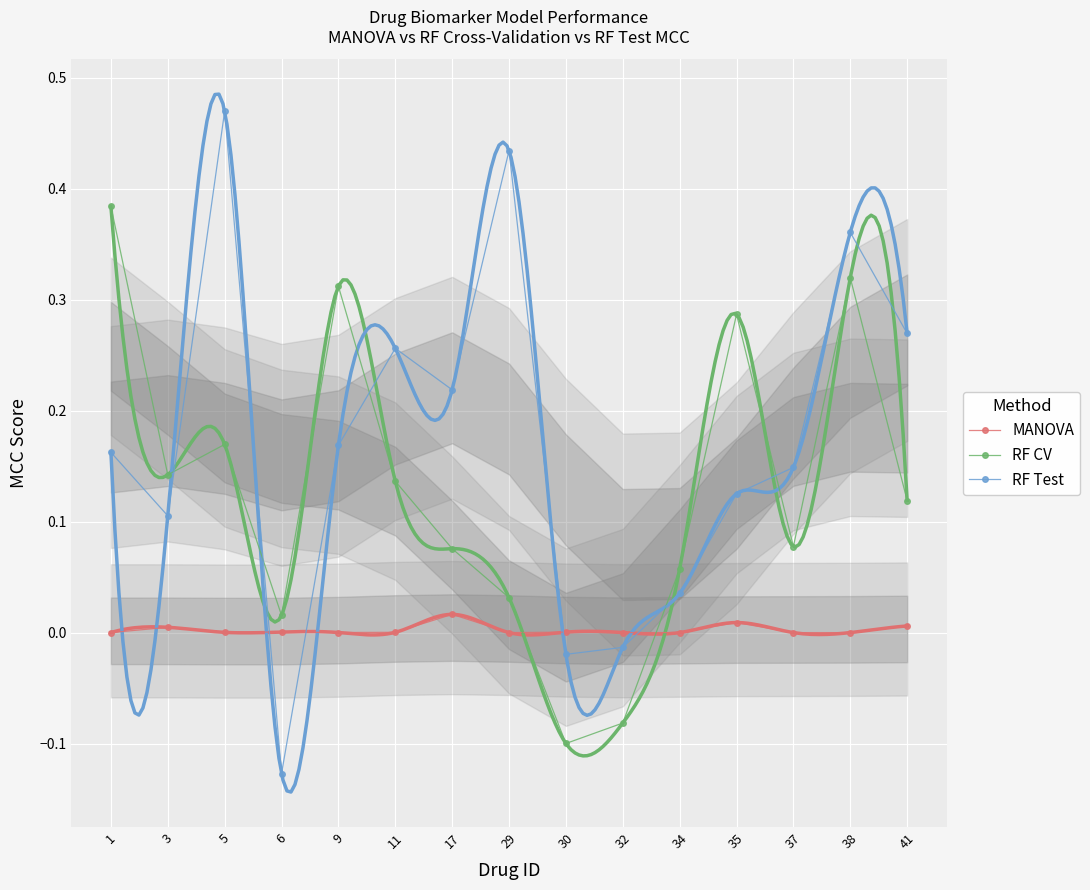

Is the value of RF Test at 32 greater than the value of RF CV at 5?

No